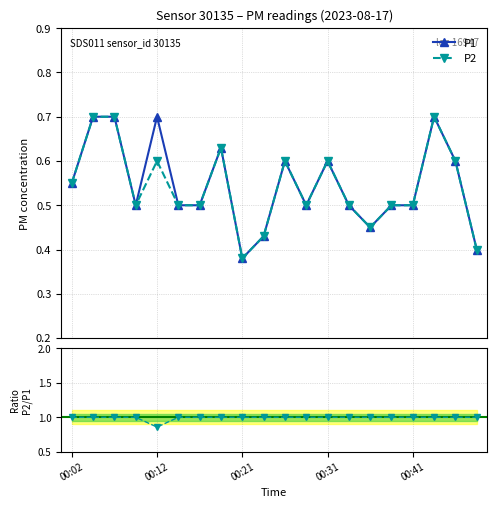

What is the value of the P1 point at the 1st from the left?

0.6